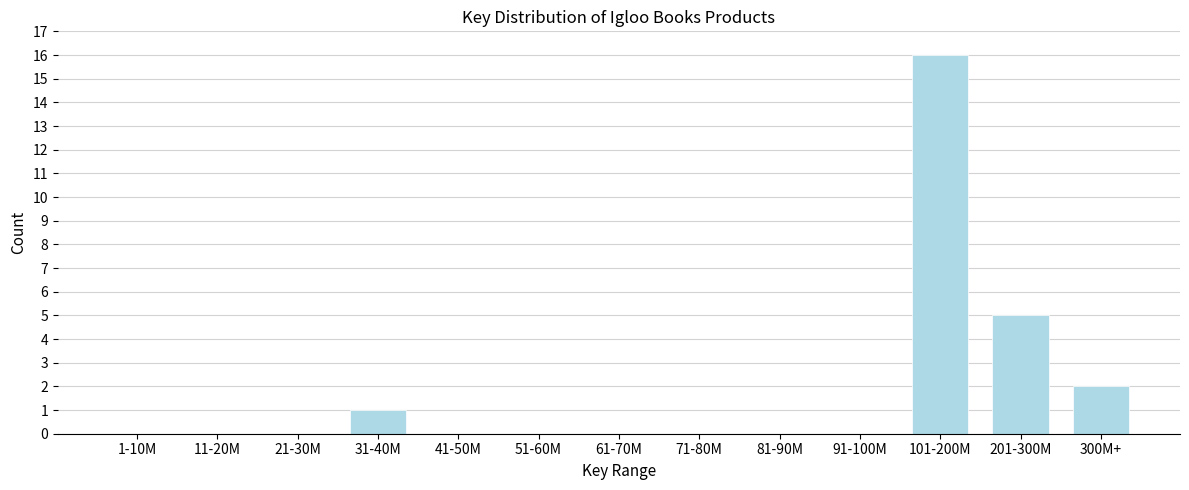

Reading left to right, list all the values displayed in this chart.

1-10M=0	11-20M=0	21-30M=0	31-40M=1	41-50M=0	51-60M=0	61-70M=0	71-80M=0	81-90M=0	91-100M=0	101-200M=16	201-300M=5	300M+=2